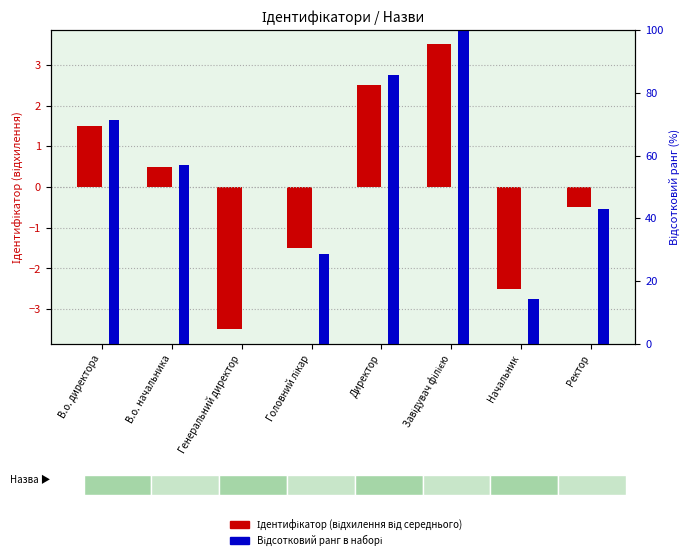

How many data points in Відсотковий ранг are above 57?

4